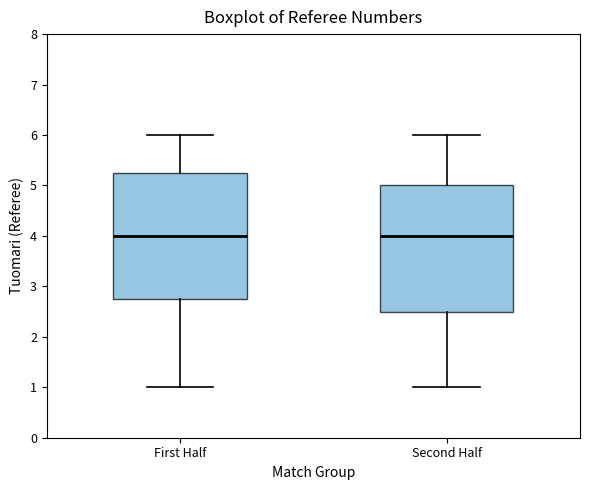

Reading left to right, transcribe this box plot: for each box, give where its median line is, the range the box spans, and where its two whiskers end, as read against the y-axis. The values are not printed on the chart, so give them approximately, as read against the axis.

First Half: median 4.0, box 2.8 to 5.3, whiskers 1.0 to 6.0
Second Half: median 4.0, box 2.5 to 5.0, whiskers 1.0 to 6.0